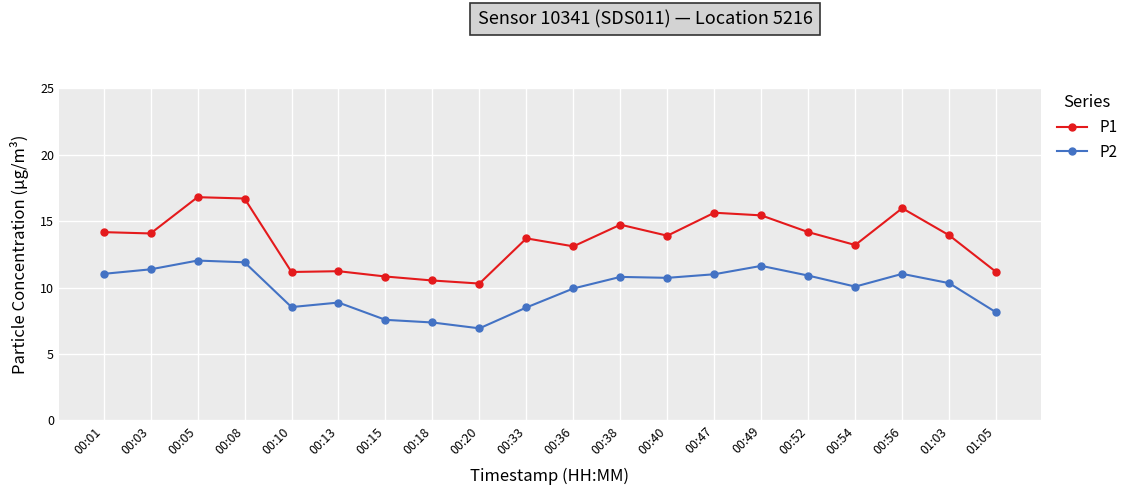

True or false: P1 has more than 1 points higher than both neighbors.

True